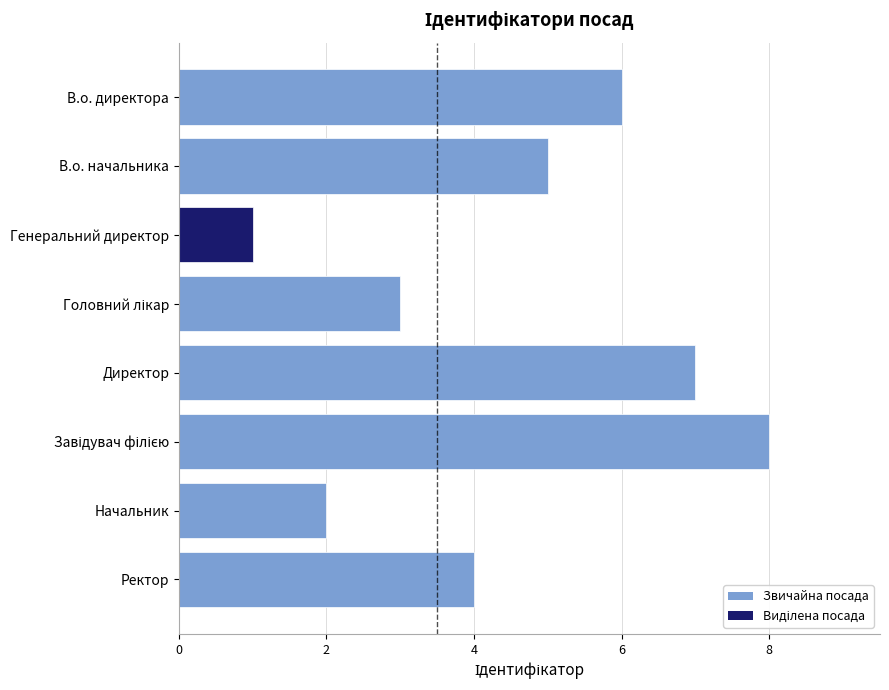

What is the change in value from Генеральний директор to Директор?

+6